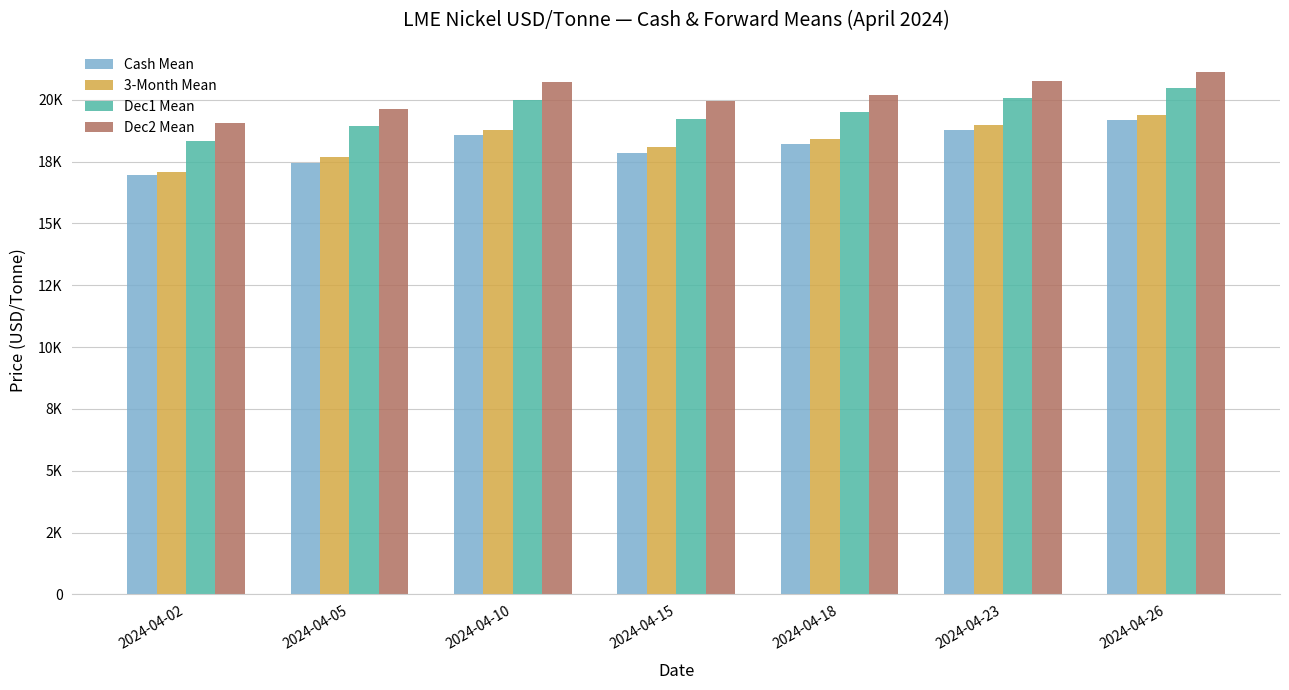

Are the bars horizontal?

No